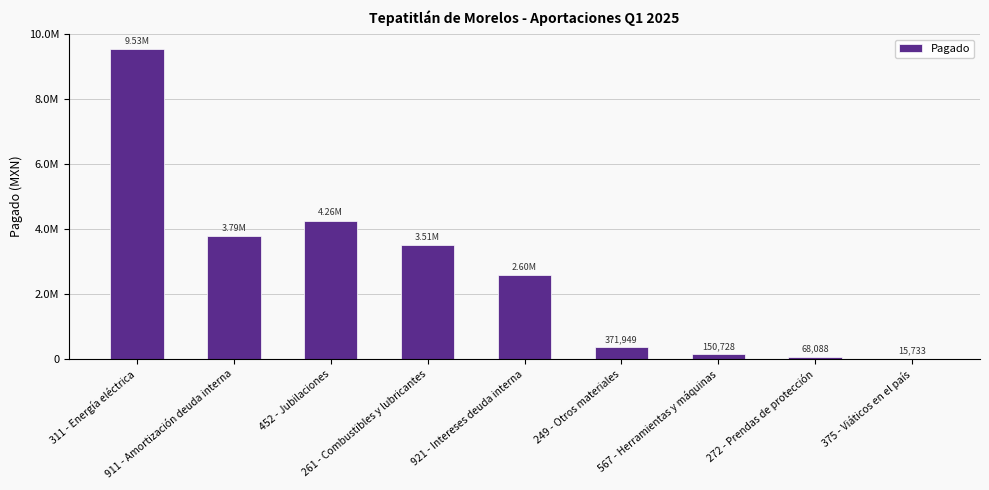

Where does the data first go above 2599219?

311 - Energía eléctrica